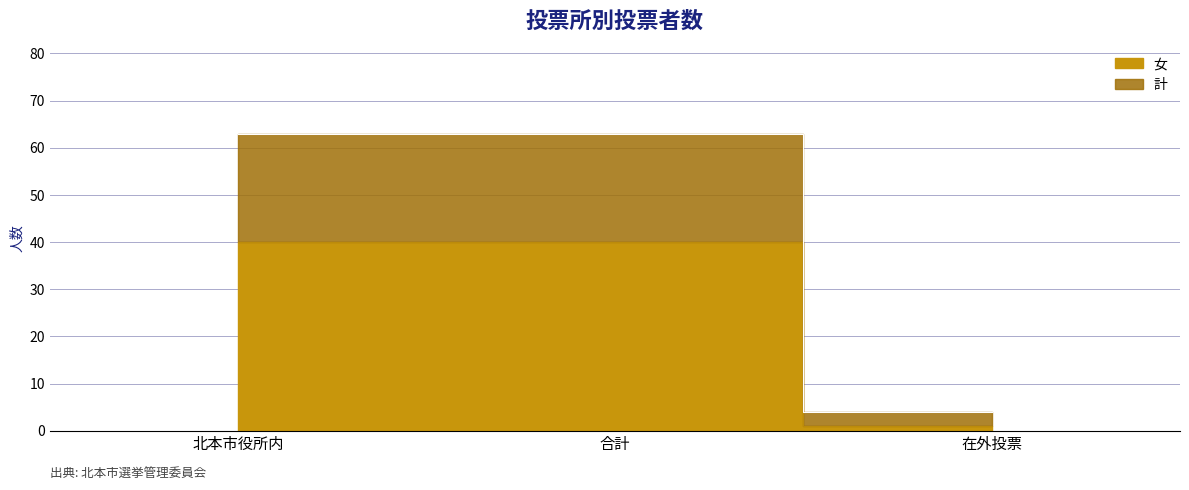

At how many categories does at least one series exceed 47?

2